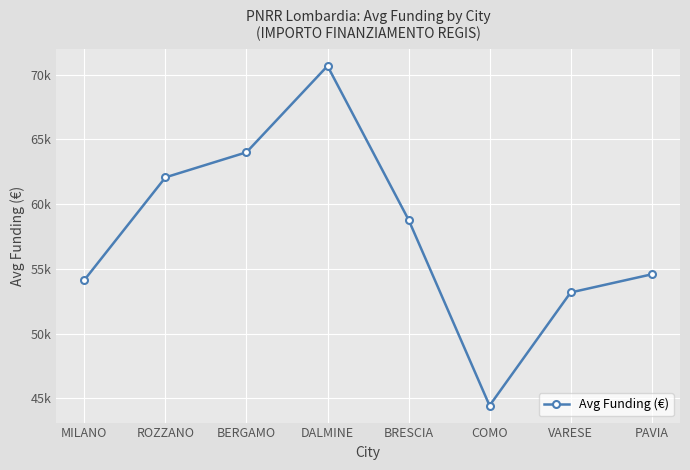

What is the label of the 3rd point from the left?

BERGAMO